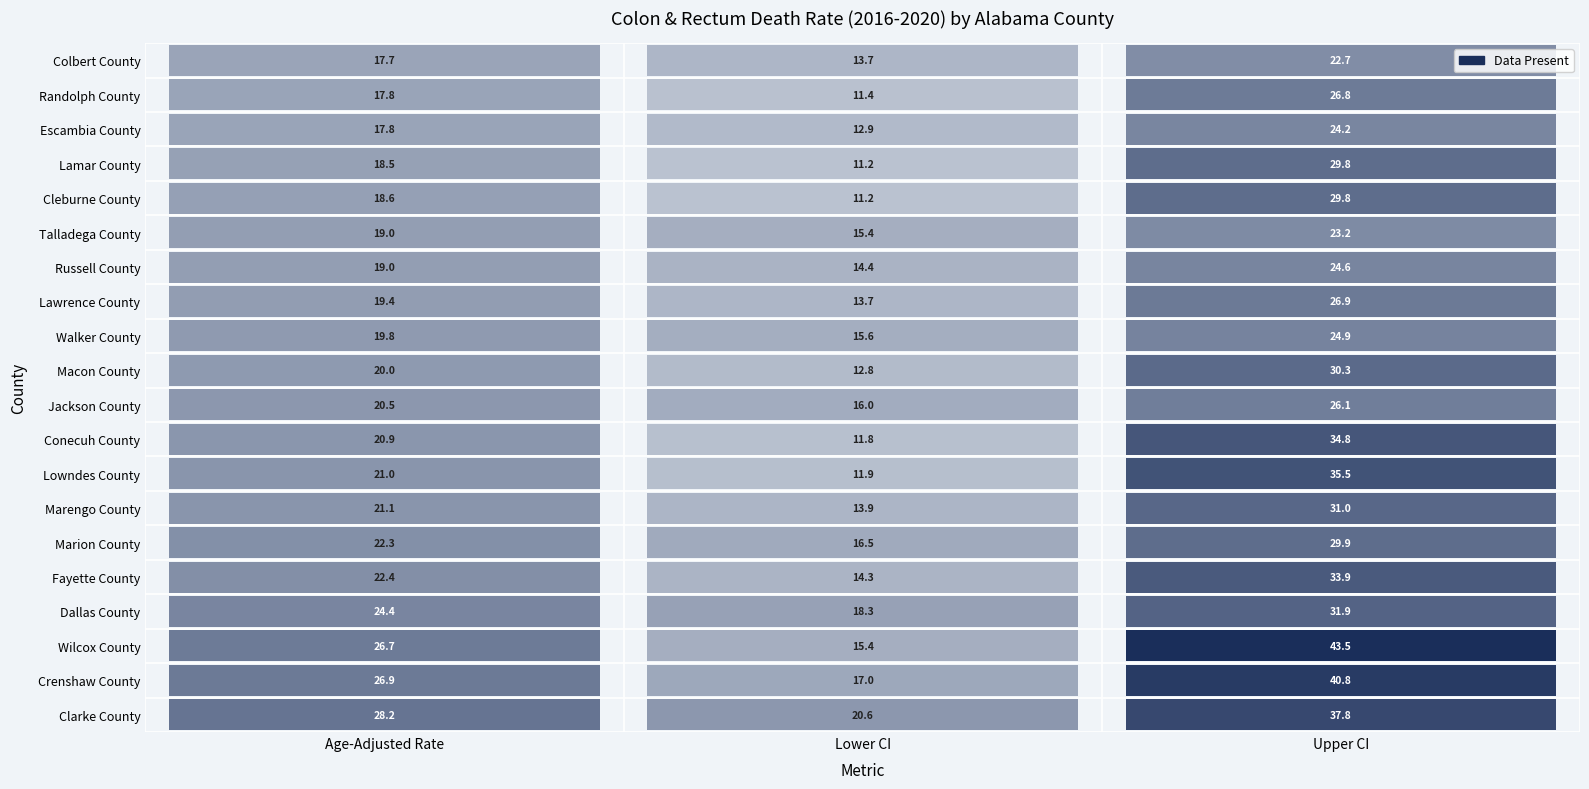

What is the difference between the Crenshaw County values at 0 and 1?

9.9